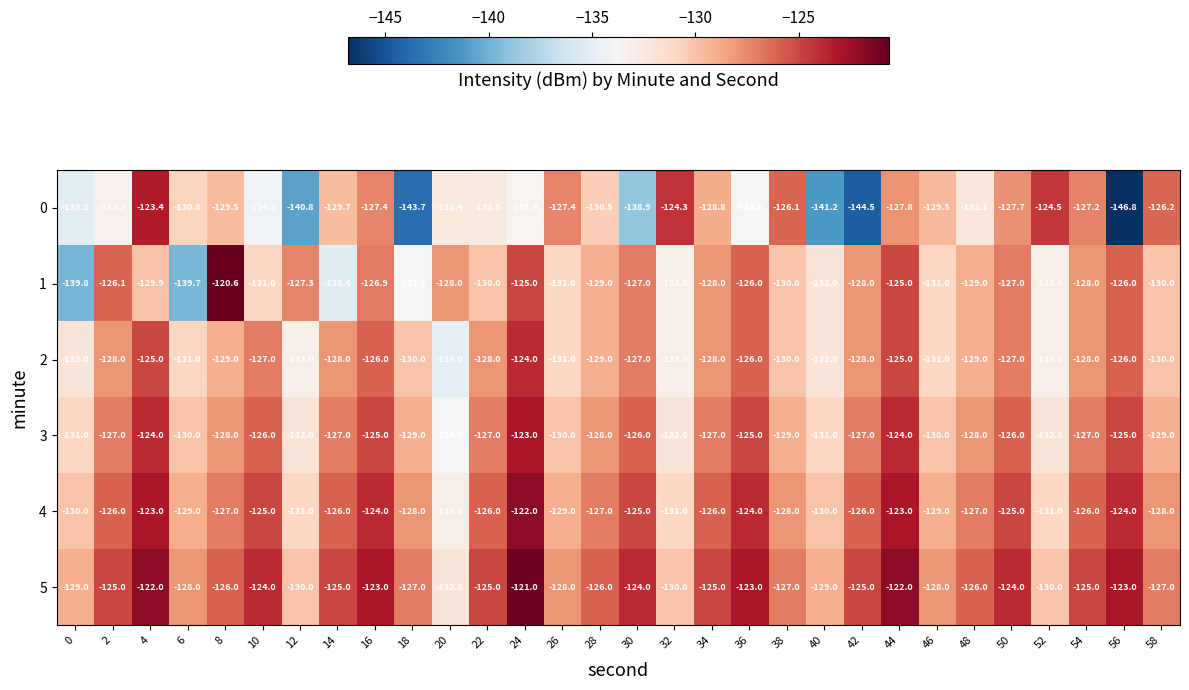

What is the greatest value displayed?

-120.6